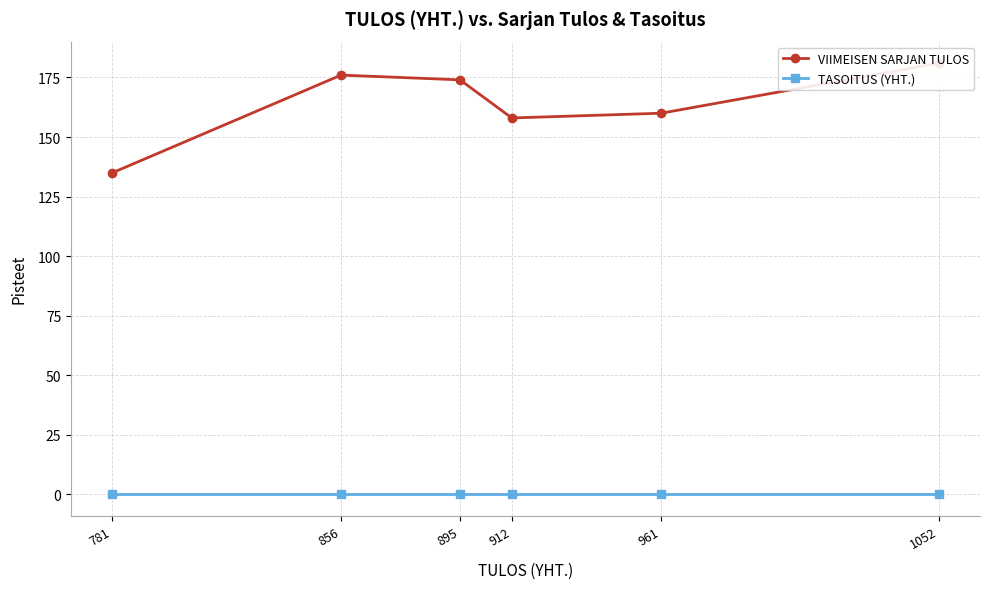

Is the value of VIIMEISEN SARJAN TULOS at 1052 greater than the value of TASOITUS (YHT.) at 1052?

Yes